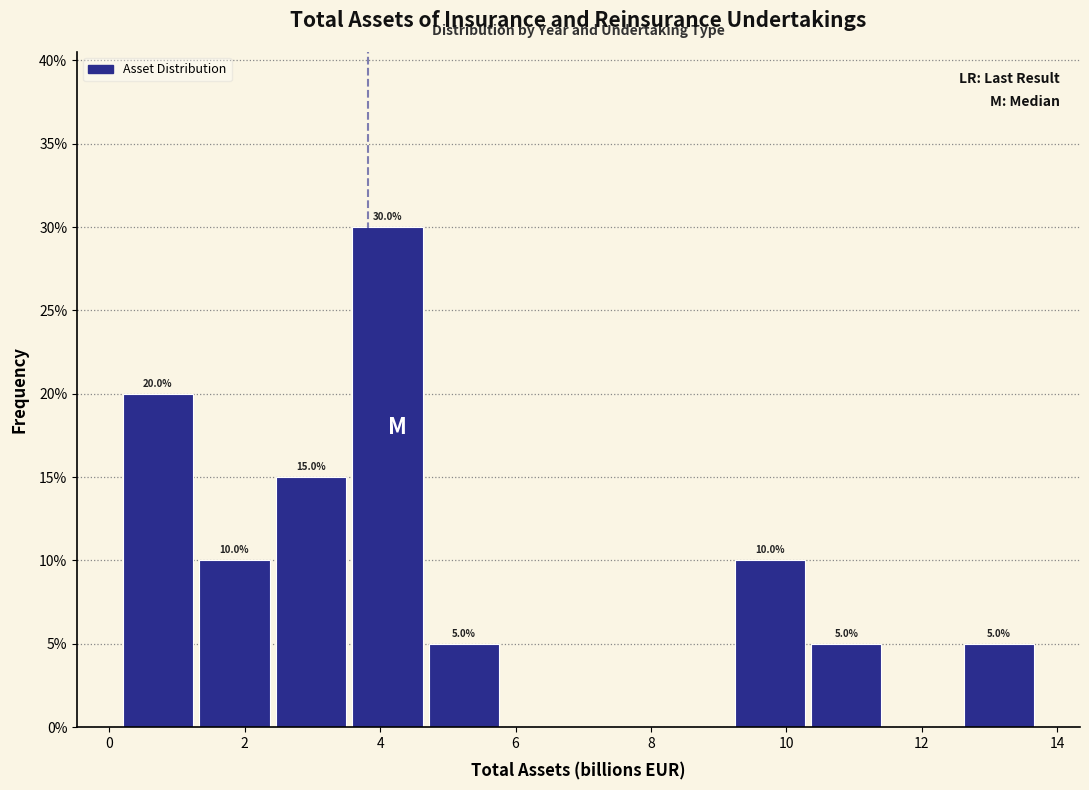

Over which range of the x-axis is the bar tallest?

3.6 to 4.8